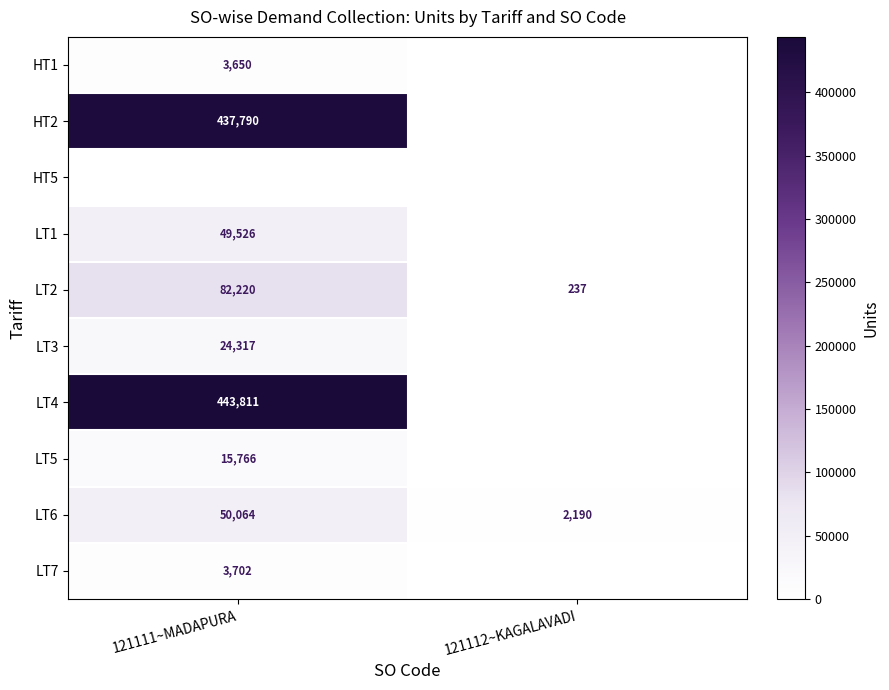

Which category has the highest value in the LT2 series?

121111~MADAPURA